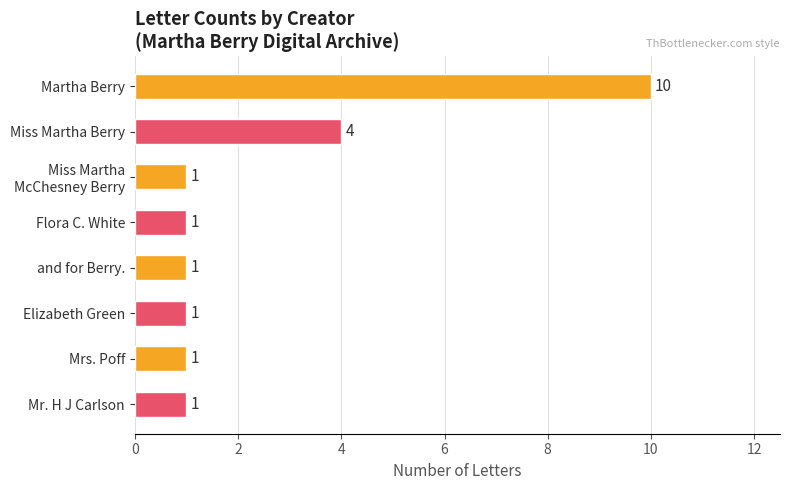

Reading top to bottom, extract all data points from this chart.

10	4	1	1	1	1	1	1